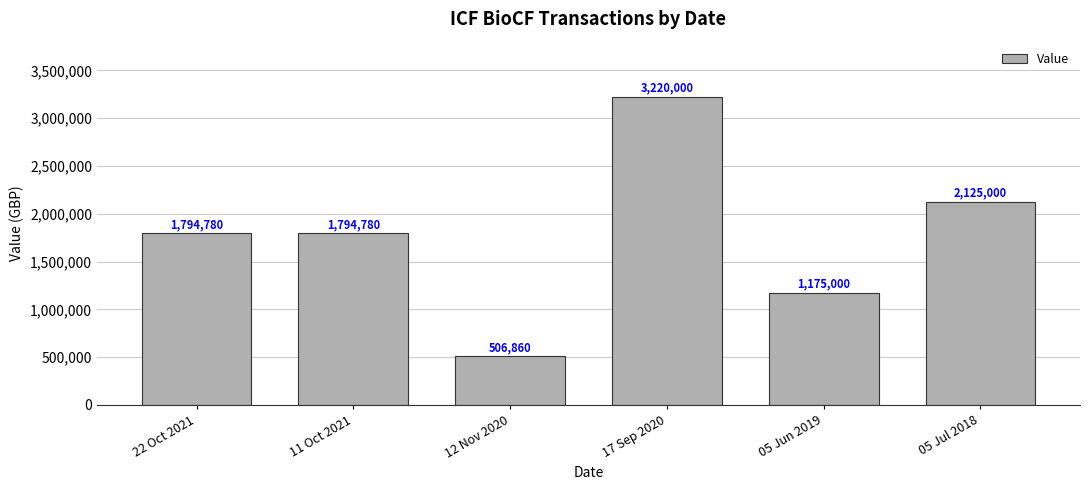

Which label corresponds to the smallest value in the chart?

12 Nov 2020